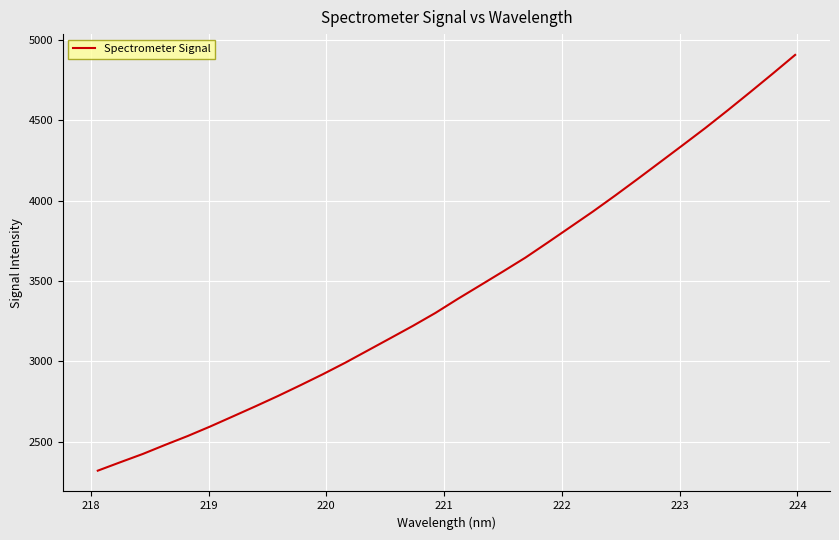

What is the smallest value displayed?

2321.3